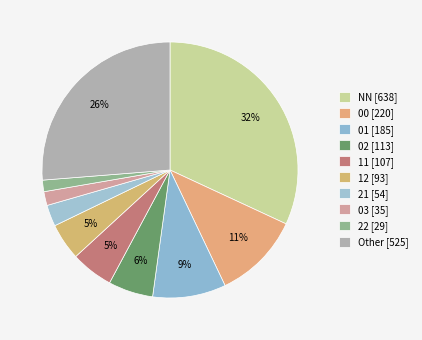

To the nearest percent, what percentage of the pie is 03?

2%